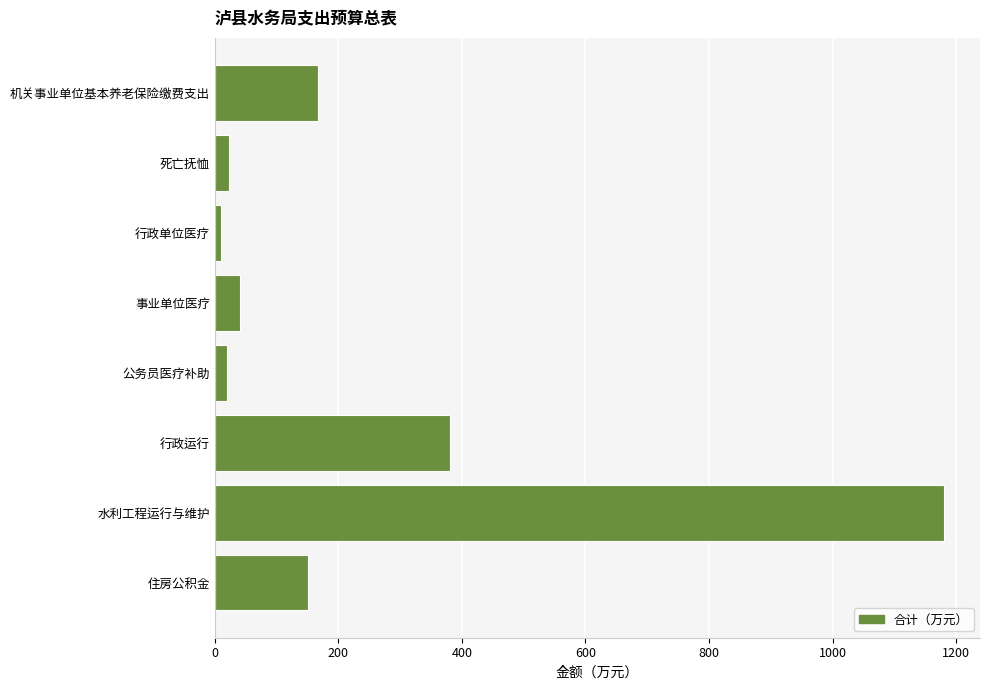

Is it true that the value at 机关事业单位基本养老保险缴费支出 is 267.9?

False